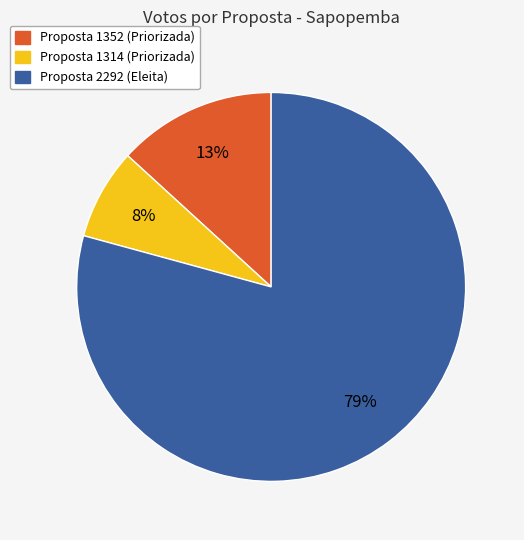

Is there a majority slice in this chart?

Yes